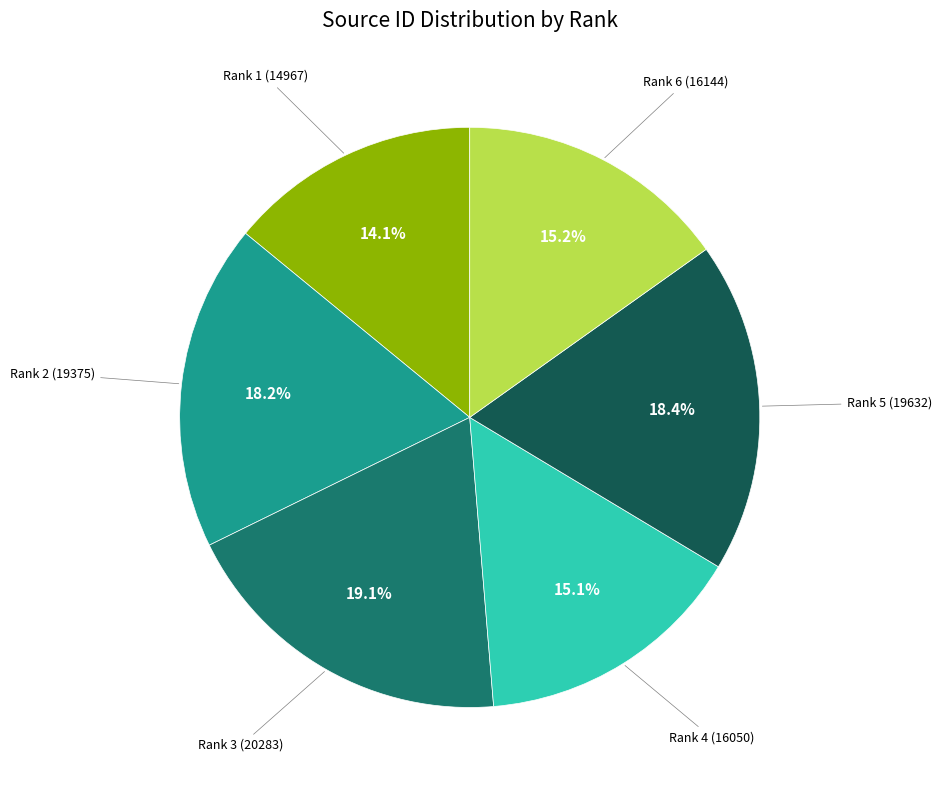

Does any single category account for the majority?

No